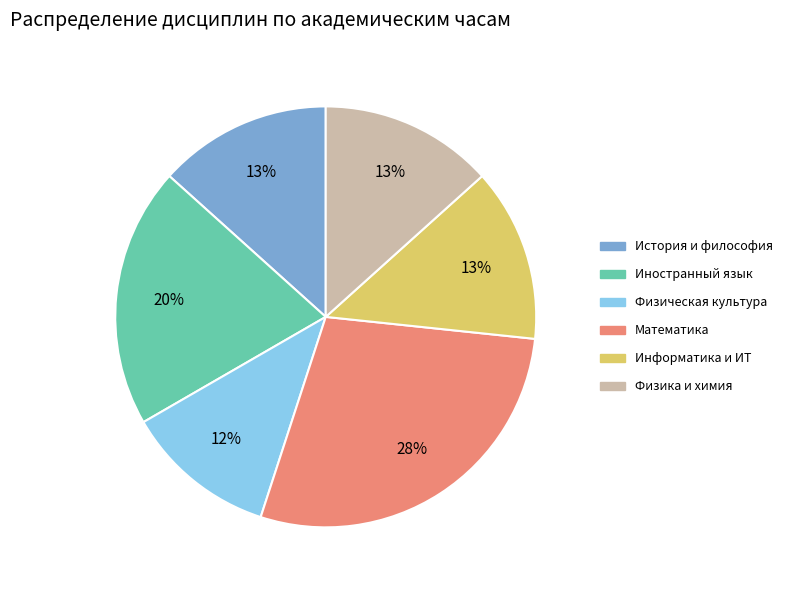

Is the sum of Иностранный язык and Математика greater than half?

No